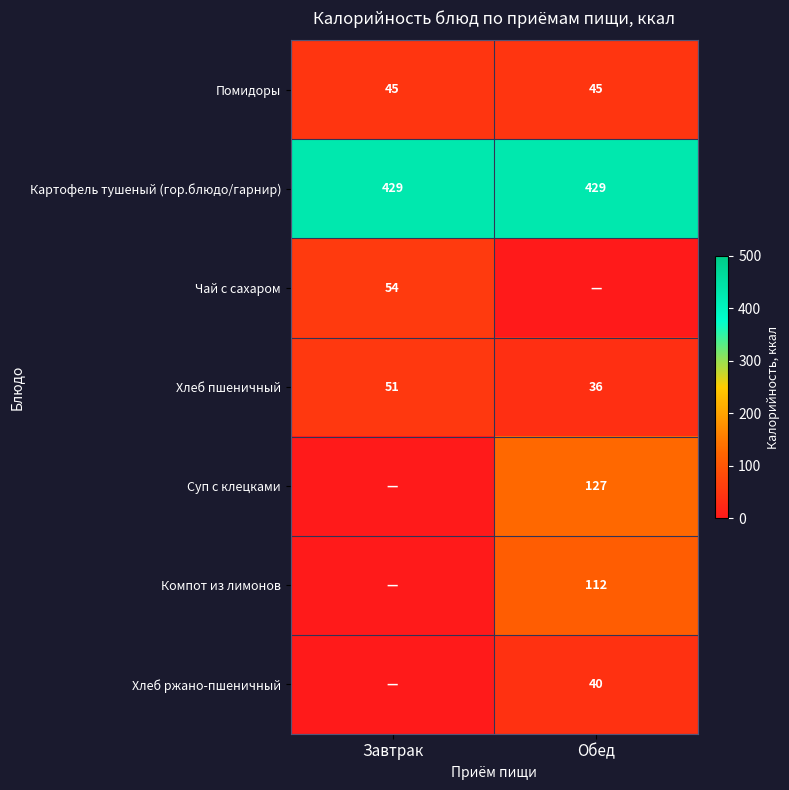

Which category has the lowest value in the Хлеб пшеничный series?

Обед